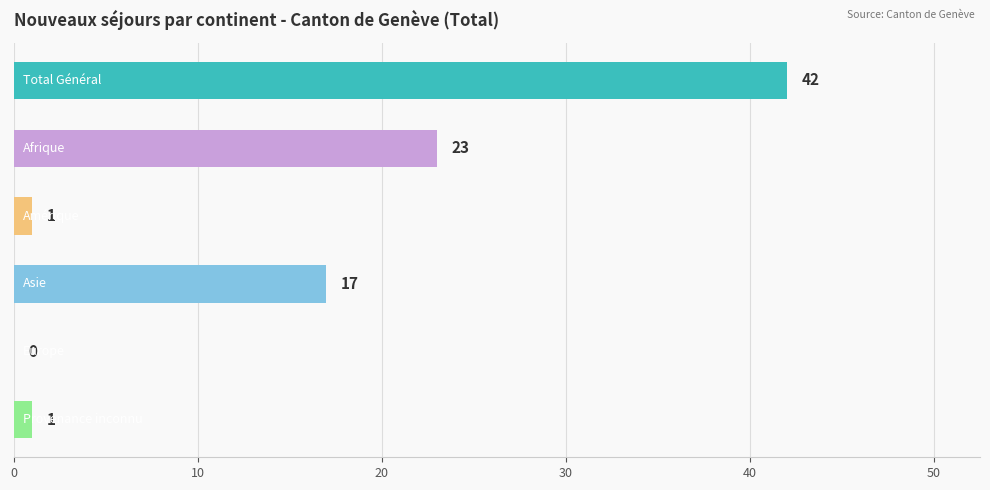

What is the maximum value shown in the chart?

42